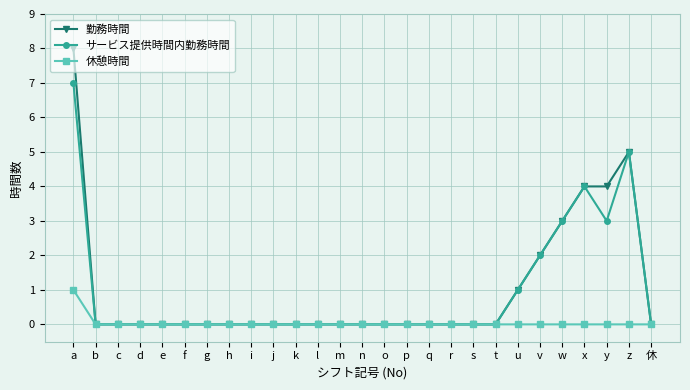

At which category is the sum across all series the highest?

a